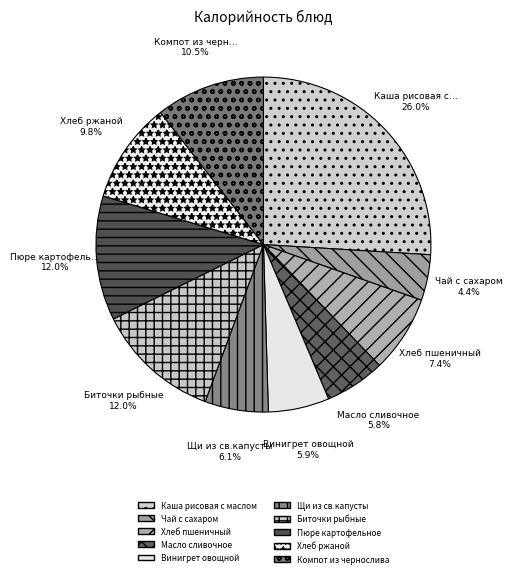

To the nearest percent, what is the difference between the largest and smallest slice percentages?

22%